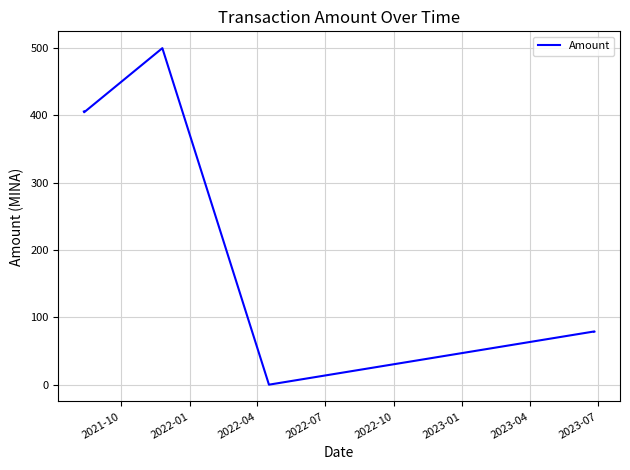

What is the difference between the second highest and second lowest values?

420.9